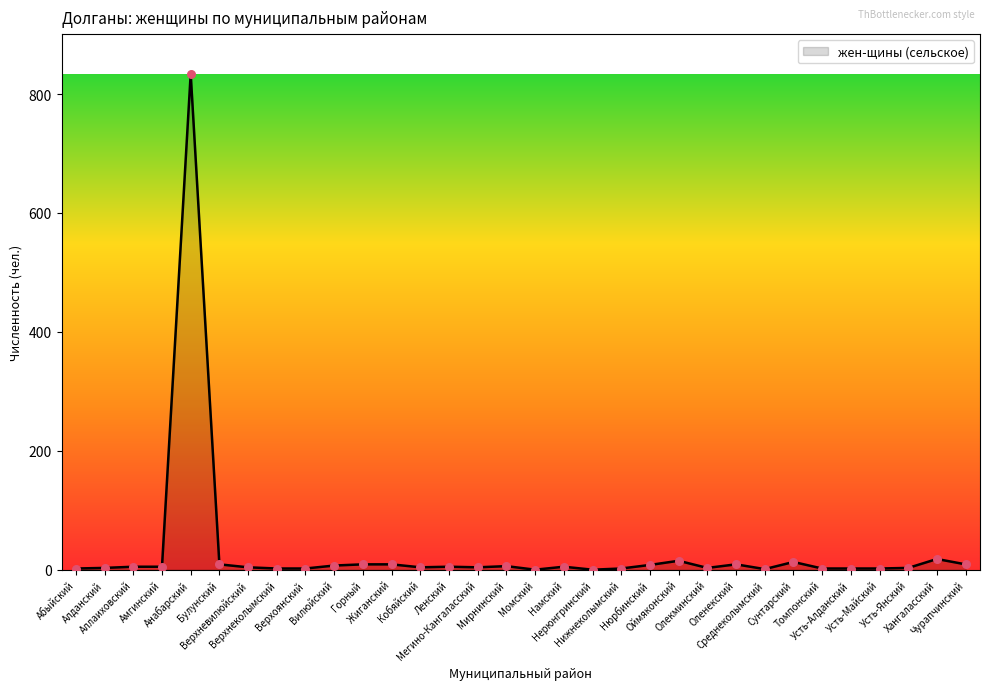

What is the change in value from Кобяйский to Чурапчинский?

+5